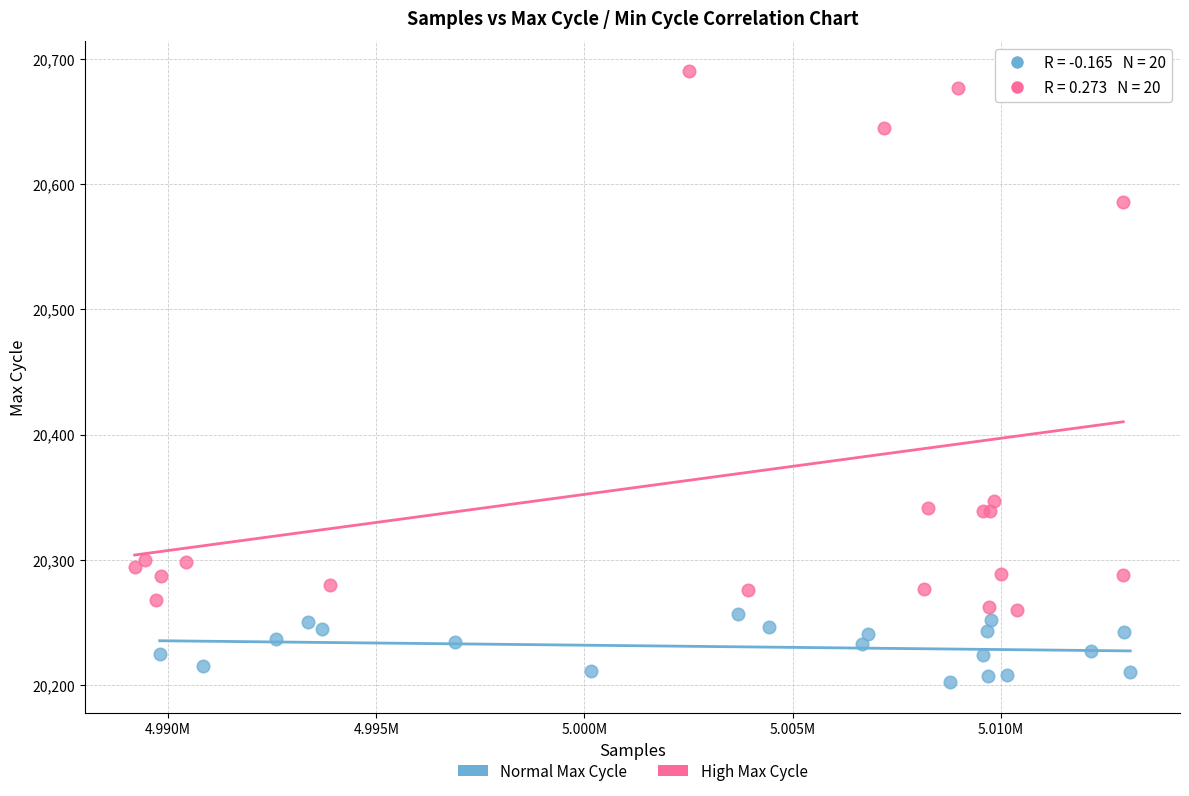

Which series reaches the minimum Y coordinate?

Normal Max Cycle